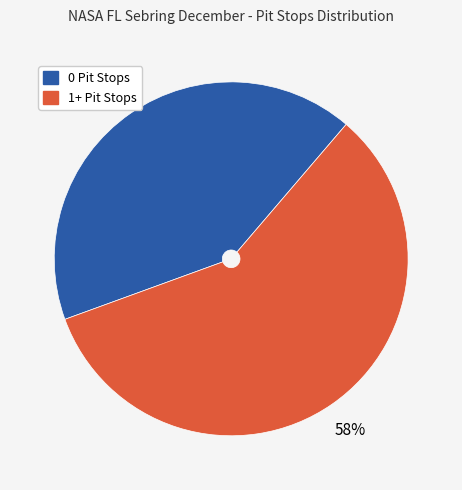

Which category has the smallest portion of the pie?

0 Pit Stops